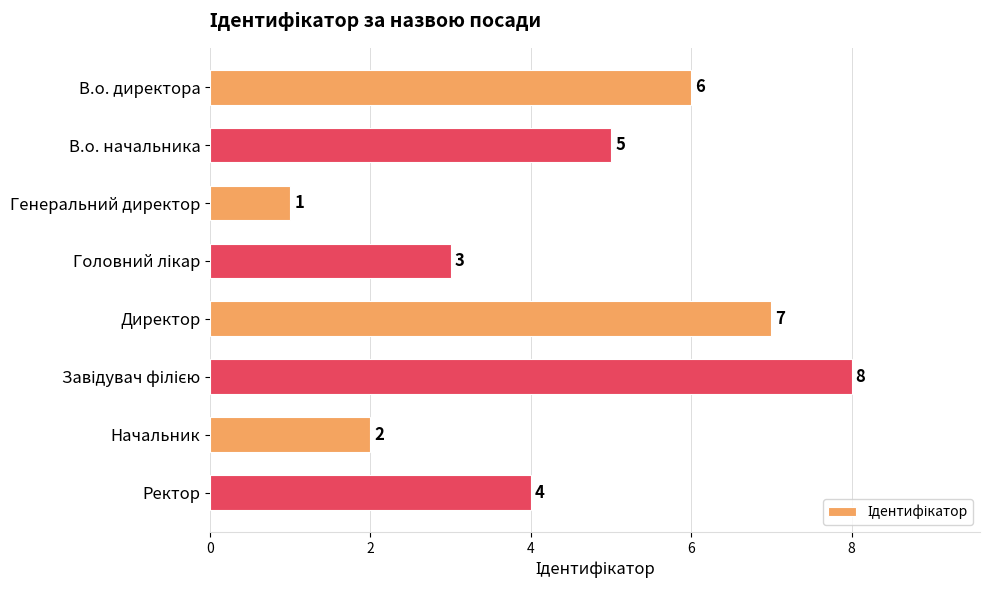

What is the smallest value displayed?

1